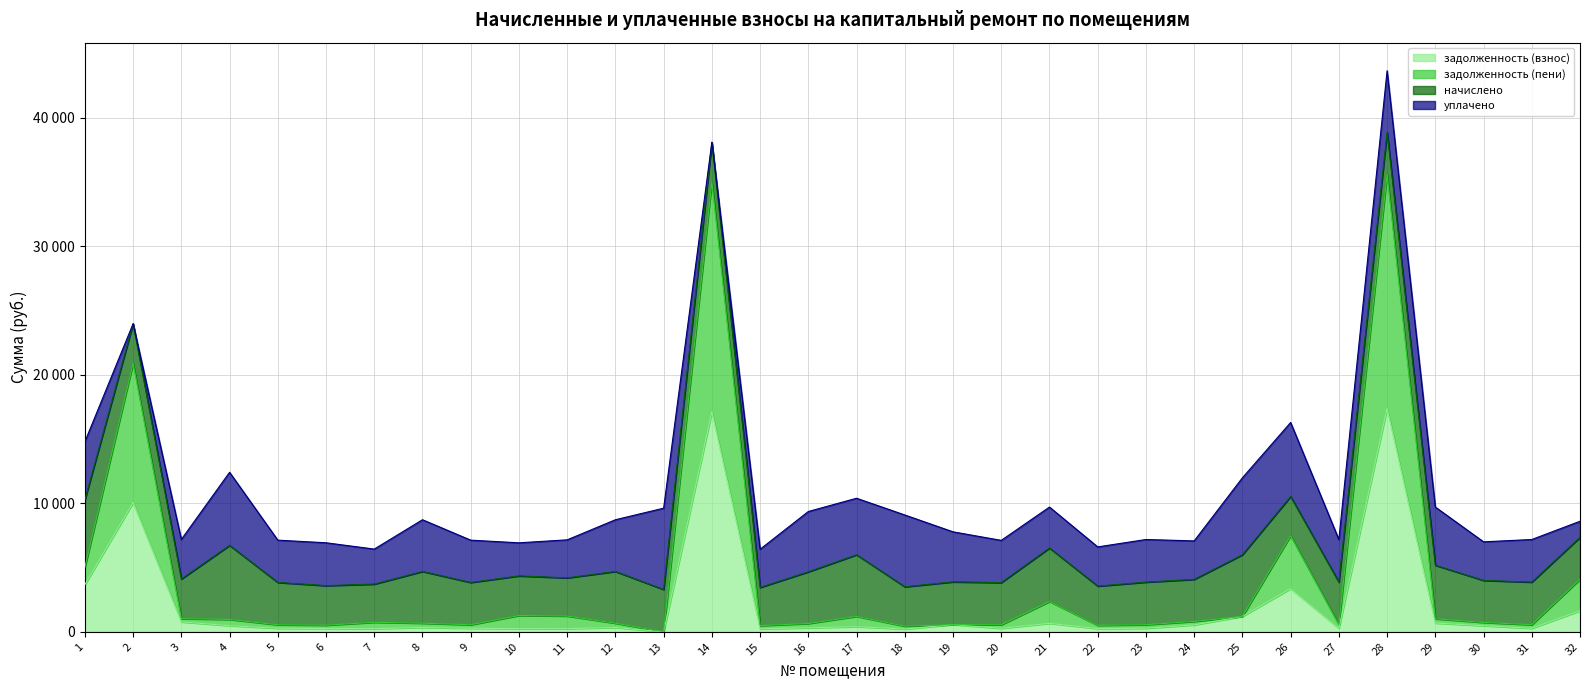

Does the chart display data point markers on the line(s)?

No